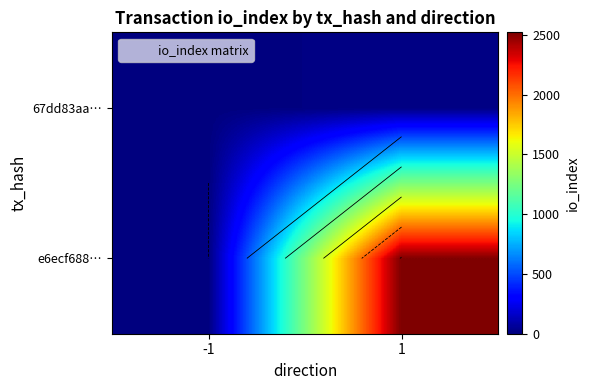

Rank the categories by e6ecf688… value from lowest to highest.

-1, 1